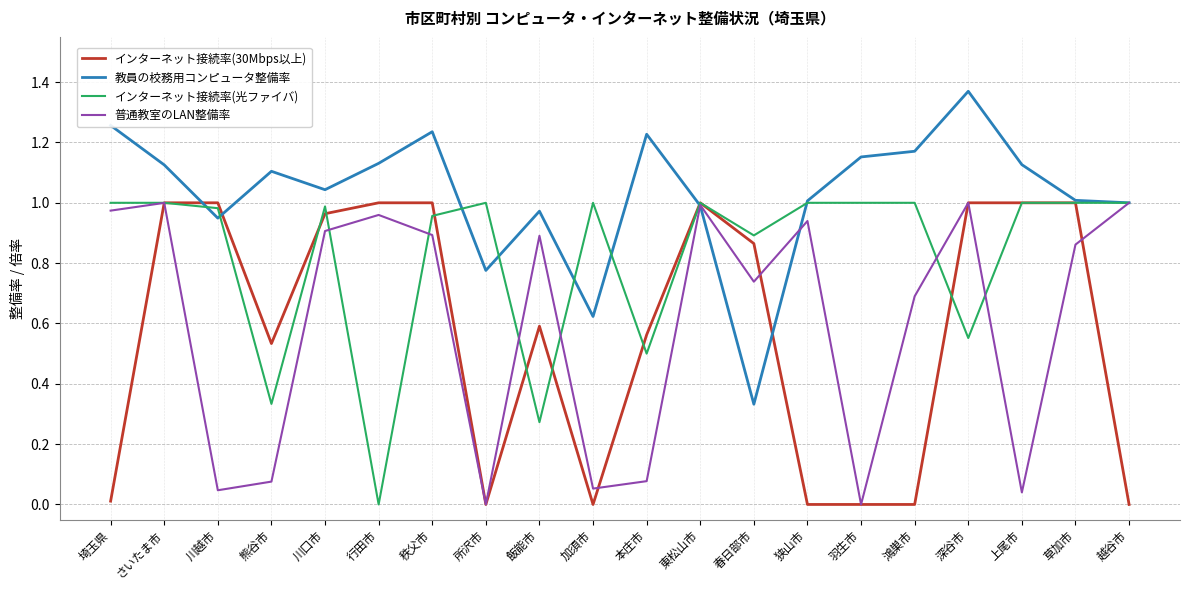

Which series changed the most between 本庄市 and 深谷市?

普通教室のLAN整備率